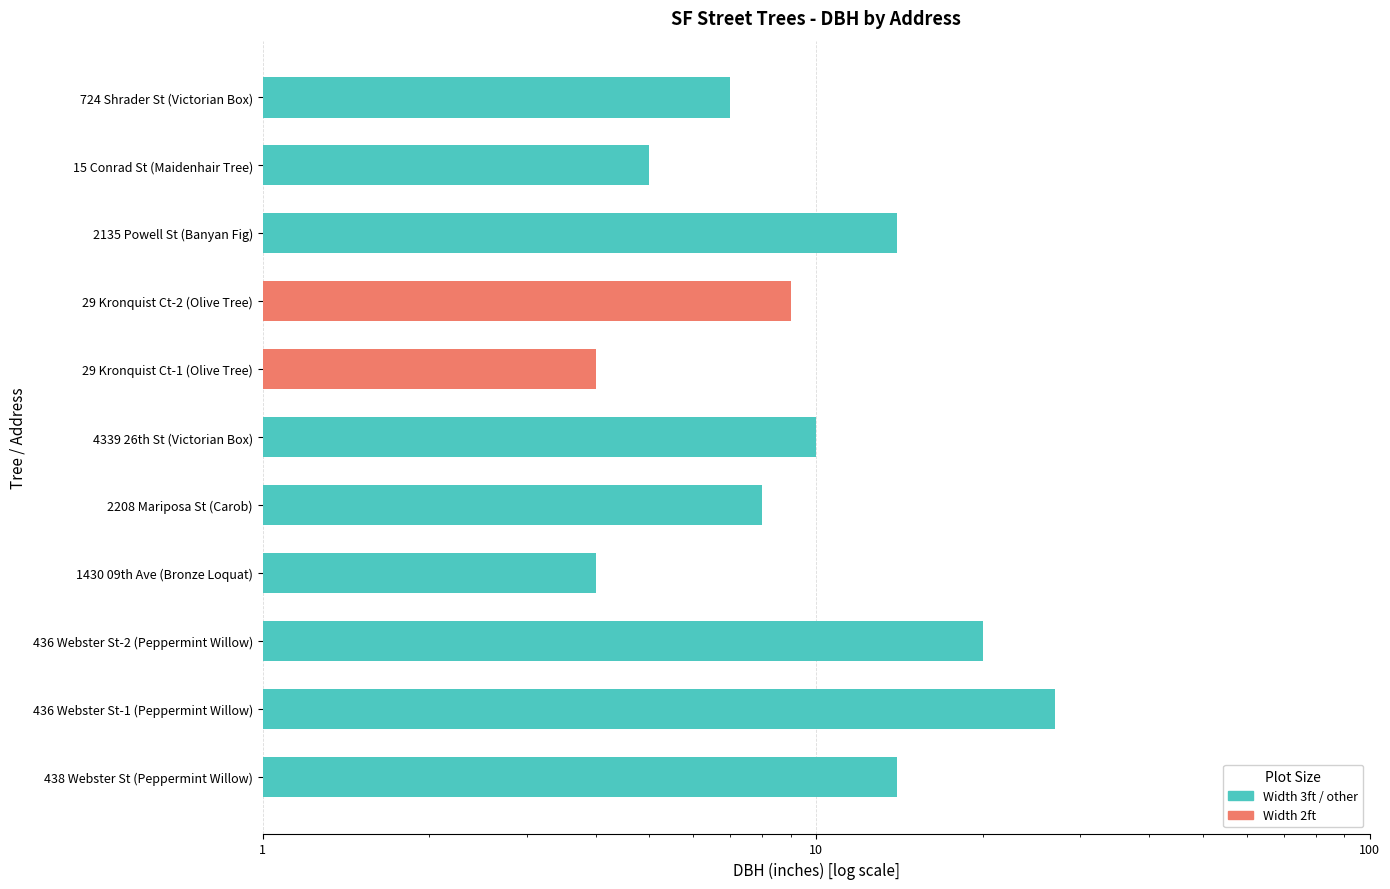

What is the label of the 11th bar from the left?

724 Shrader St (Victorian Box)